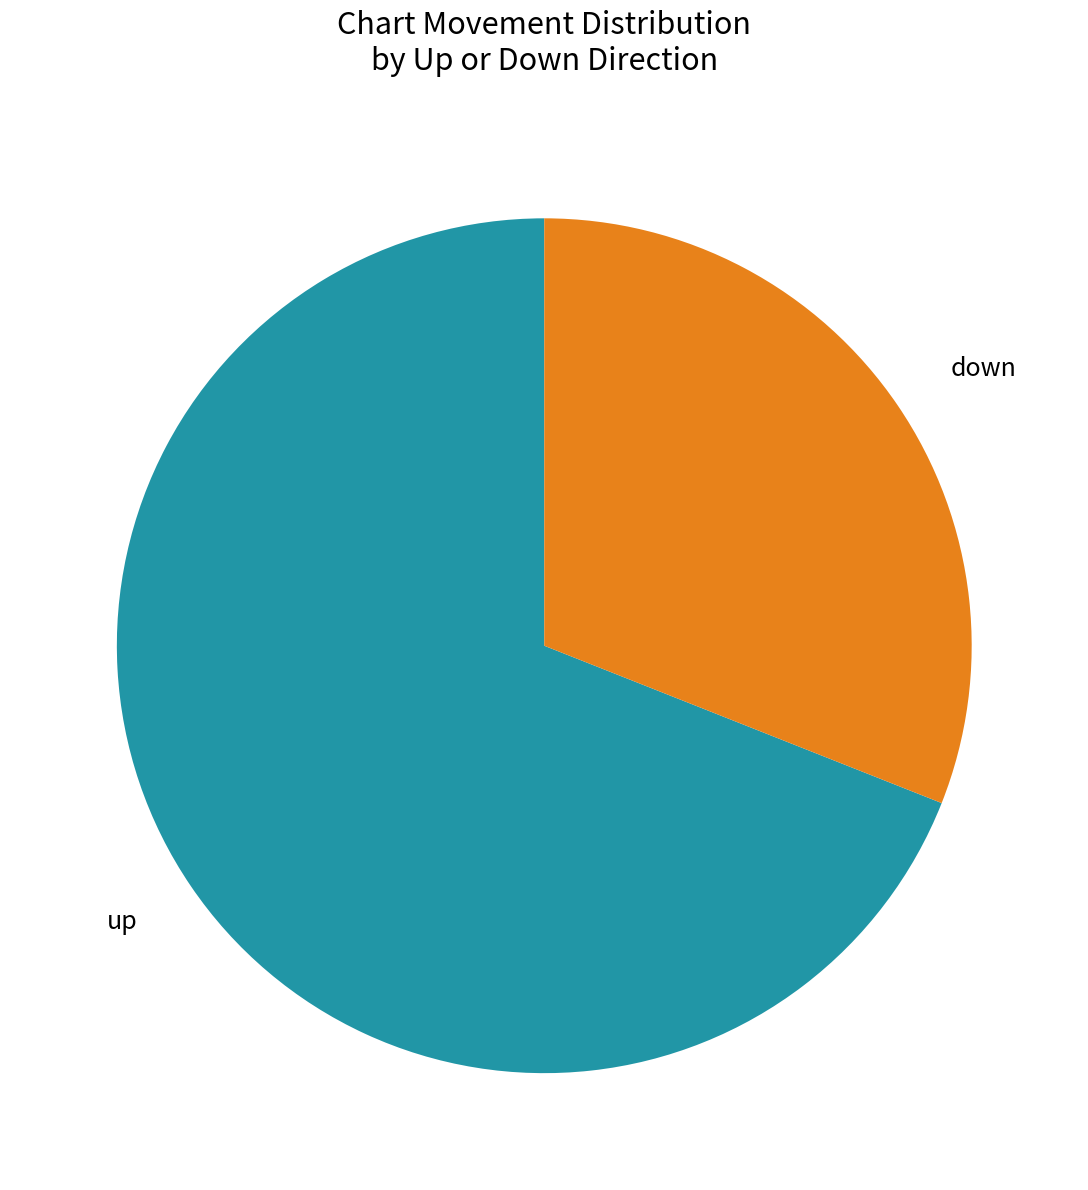

Does any single category account for the majority?

Yes